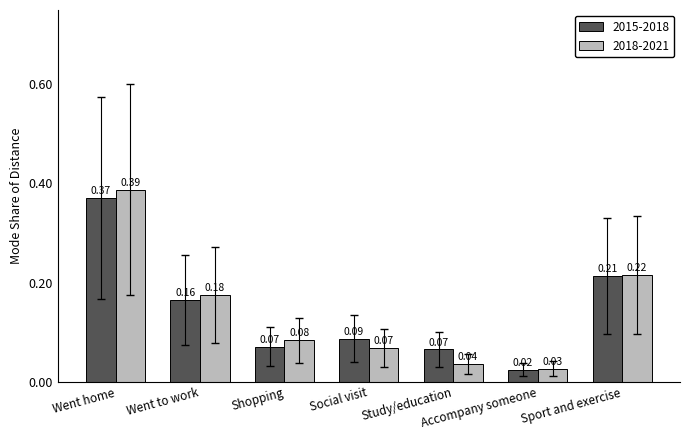

How many distinct data groups are displayed?

2